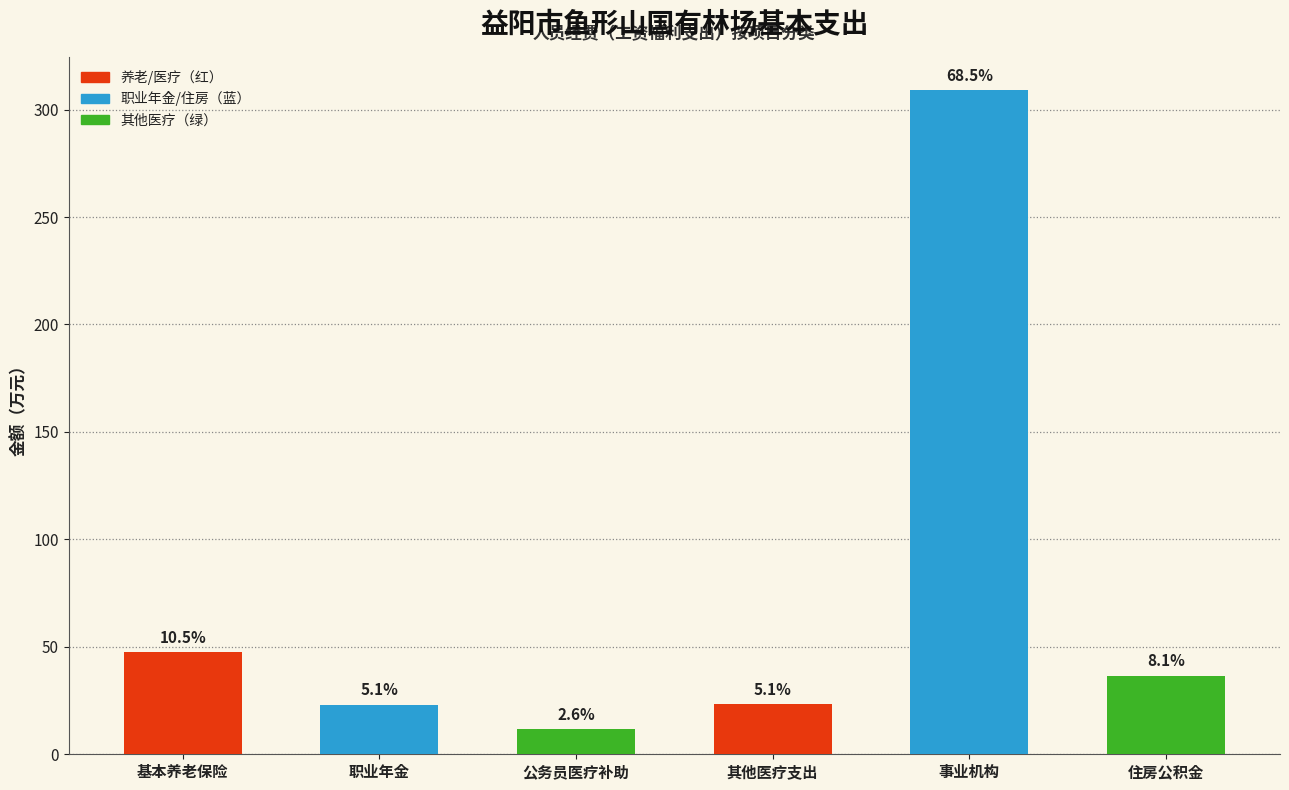

Reading right to left, transcribe all the data shown in this chart.

36.5	309.0	23.2	11.6	23.1	47.6